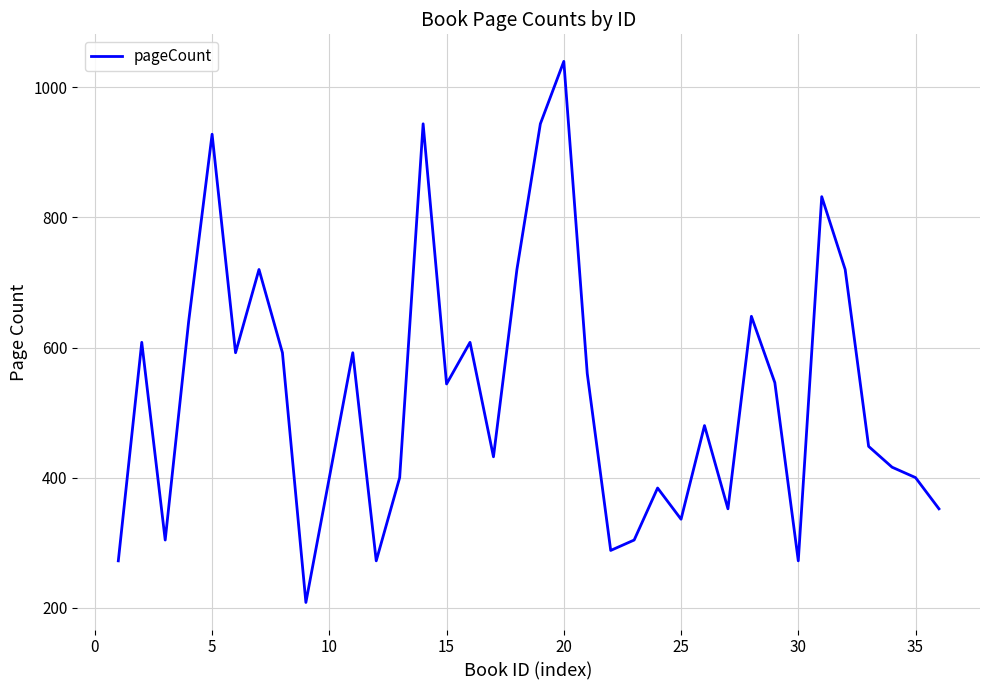

What is the difference between the maximum and minimum values?

832